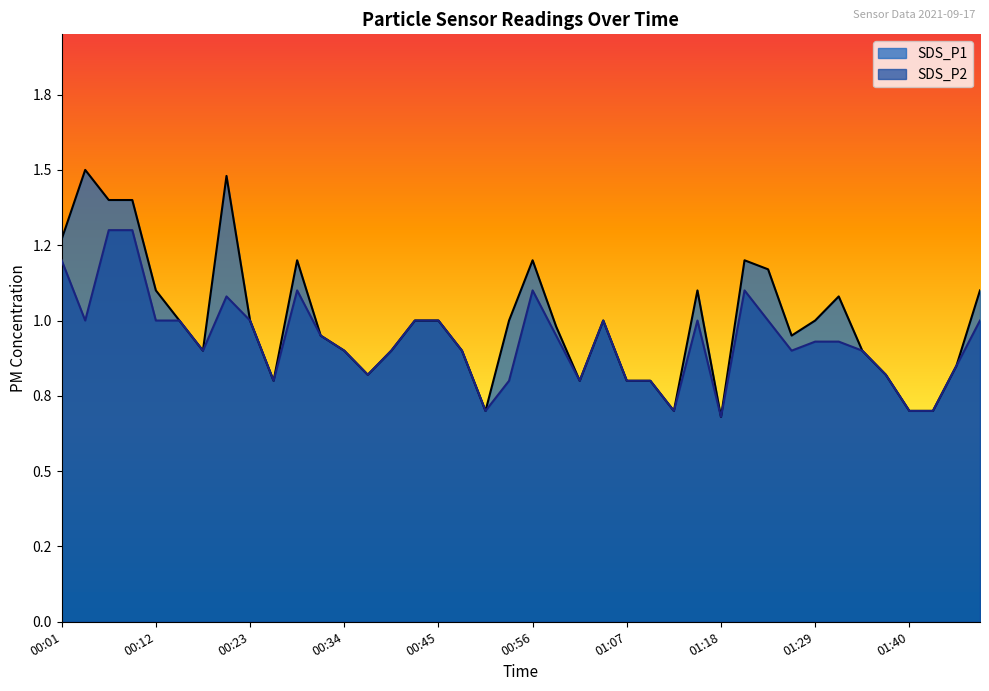

Where is the first local maximum for SDS_P1?

00:04